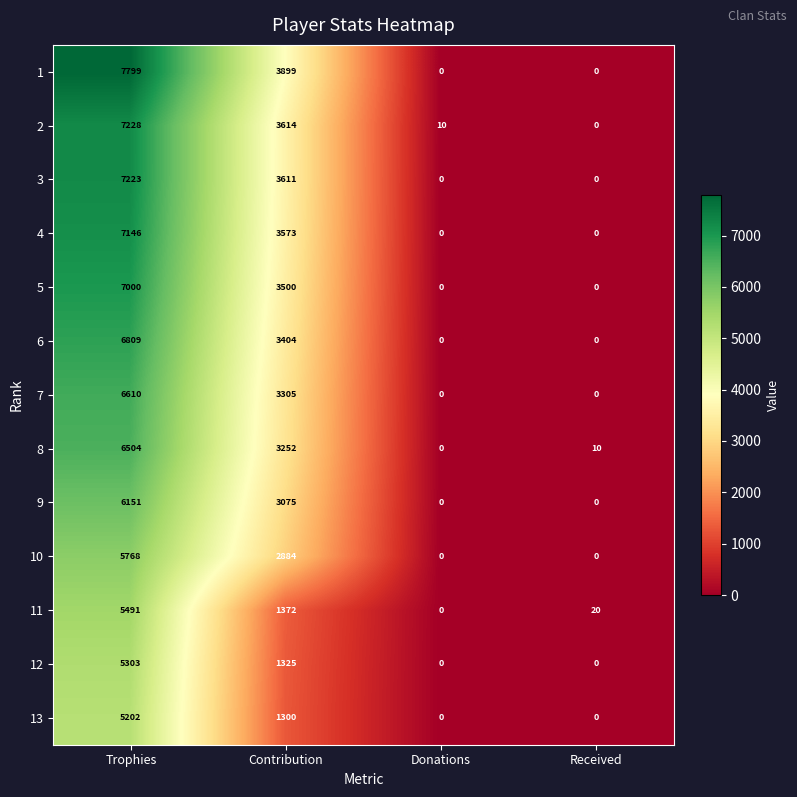

What is the total value across all series at Donations?

10